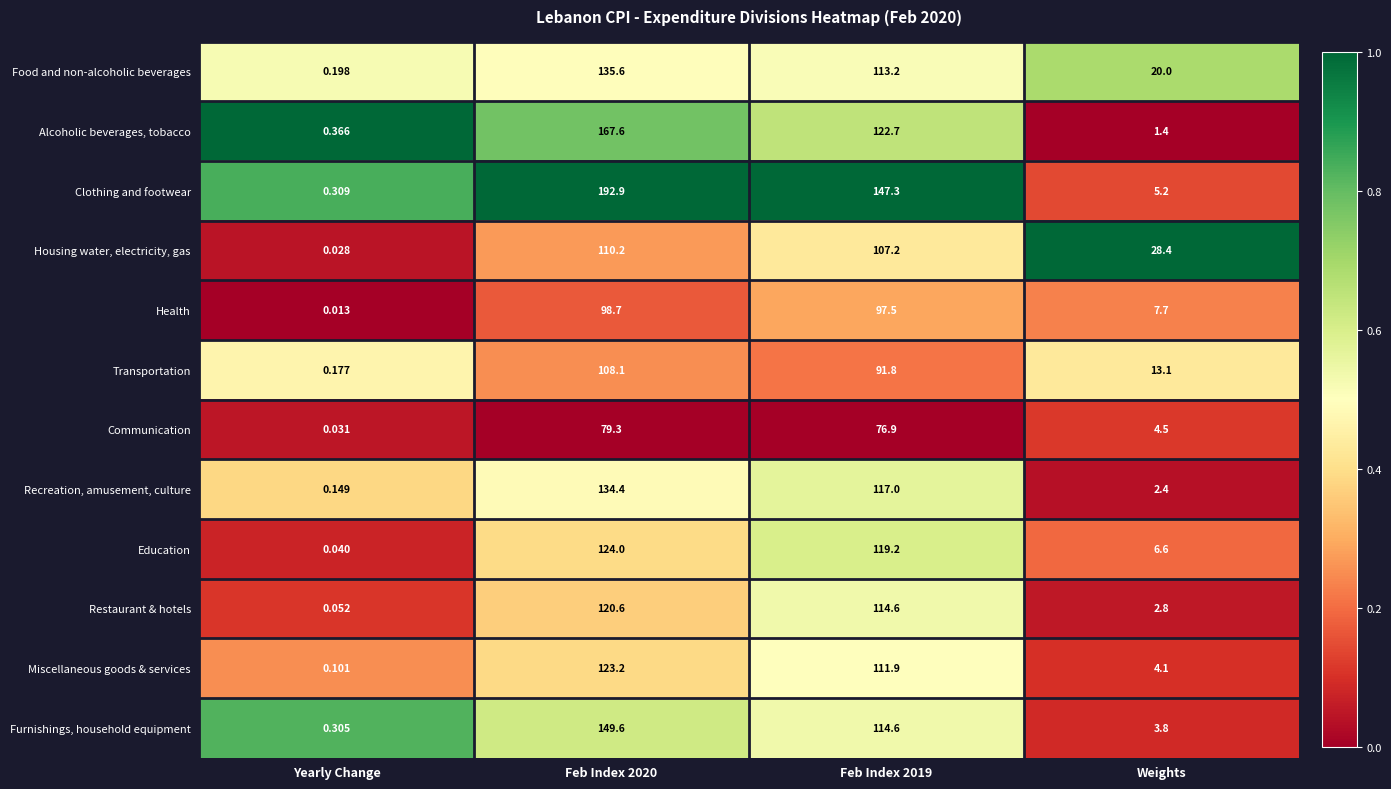

Which category has the lowest value in the Clothing and footwear series?

Yearly Change